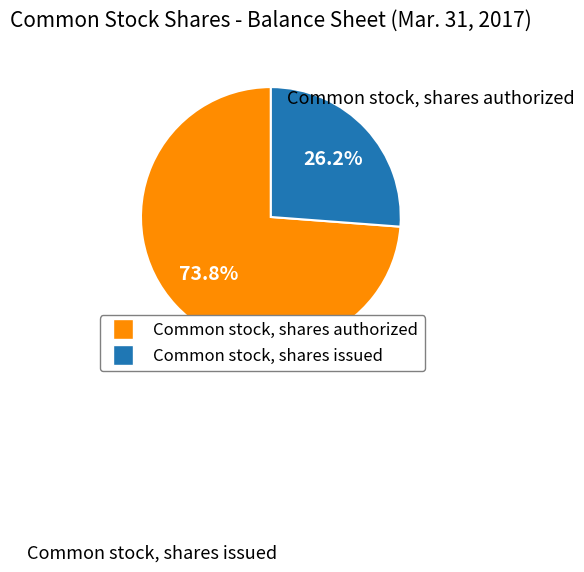

Is the sum of Common stock, shares authorized and Common stock, shares issued greater than half?

Yes